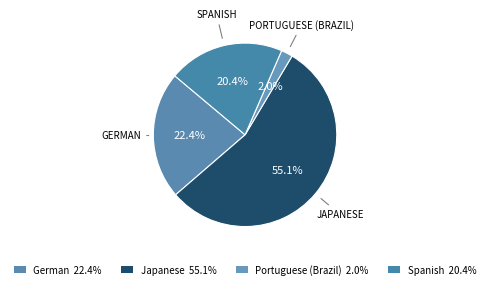

What is the largest slice in the pie chart?

Japanese